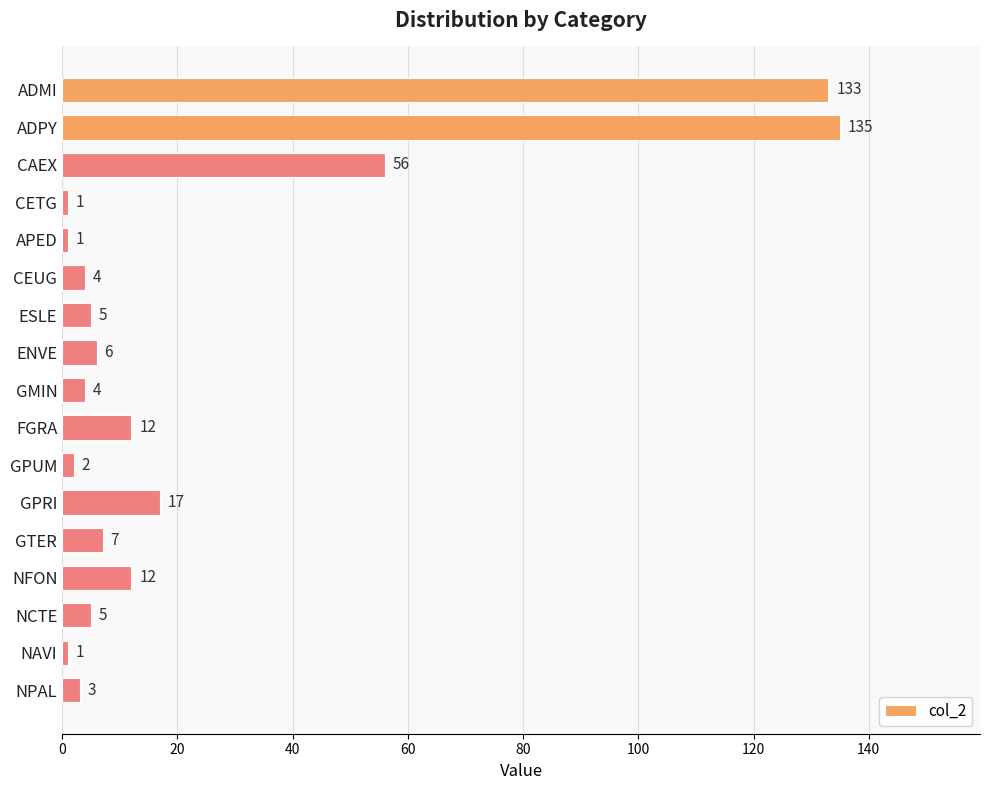

At which label is the value closest to 68?

CAEX